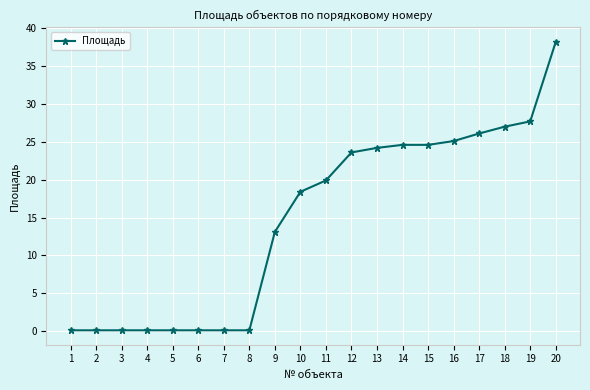

What is the average value?

14.7